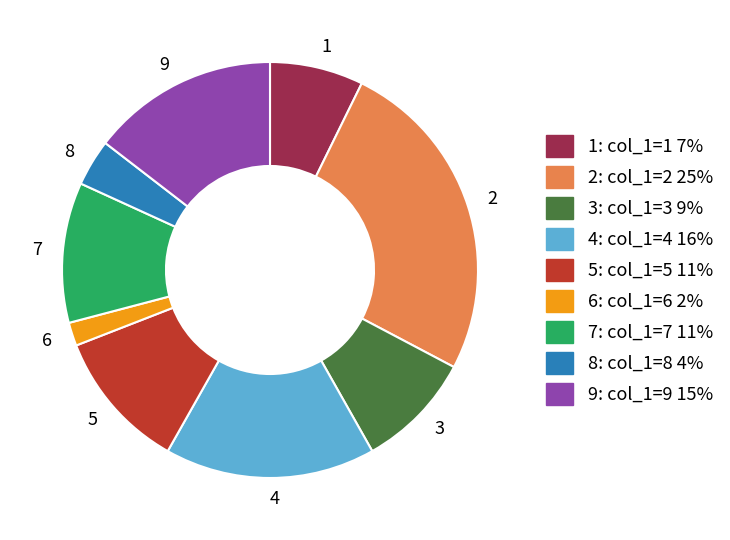

Combined, do 9 and 1 account for over 50%?

No